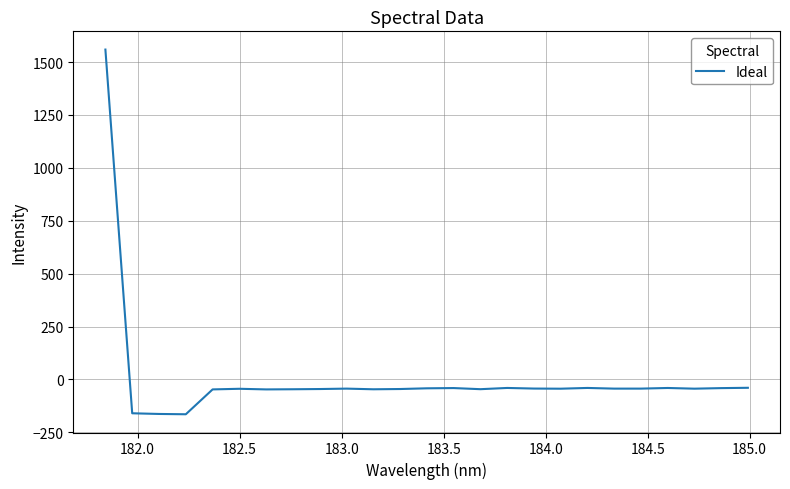

What is the smallest value displayed?

-164.5